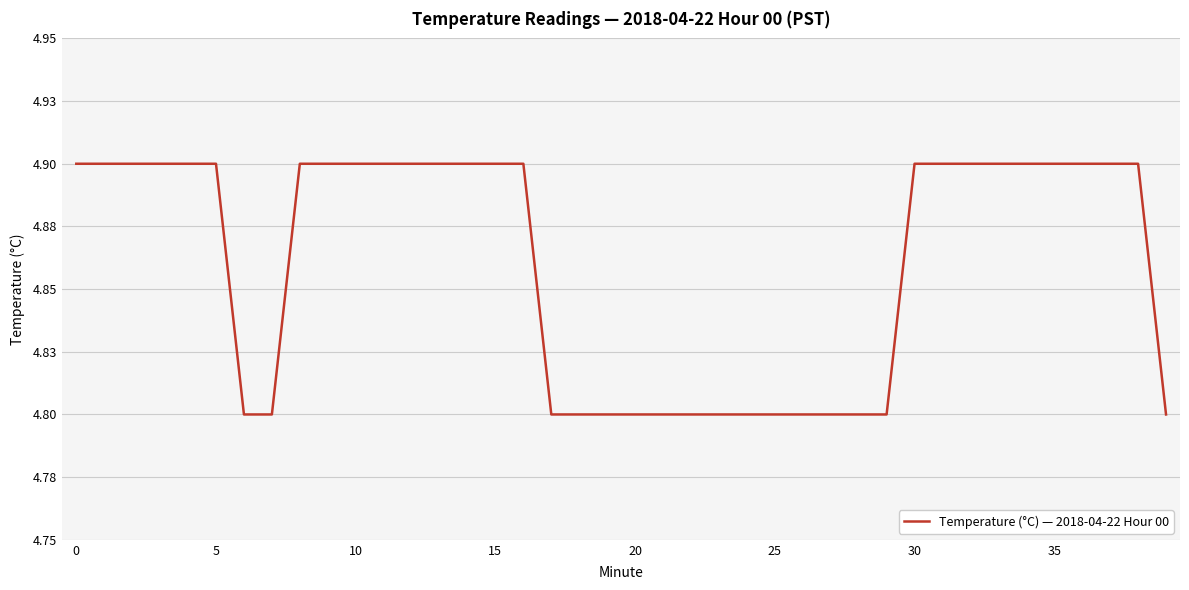

Does the chart have visible grid lines?

Yes